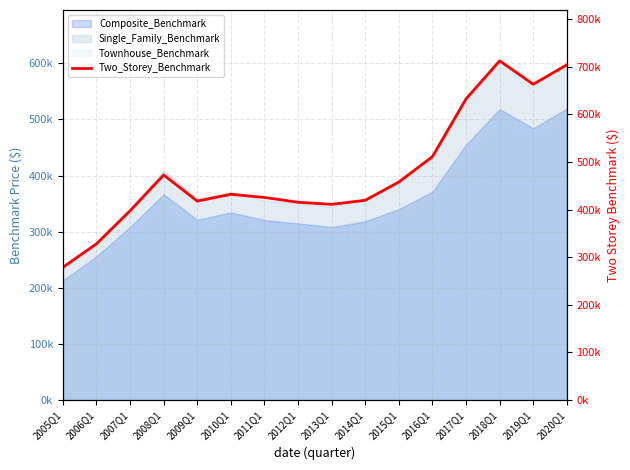

Reading left to right, list all the values displayed in this chart.

278600	328000	397300	472500	417600	432000	425300	415200	410800	419400	457800	511200	632500	712300	663200	703900